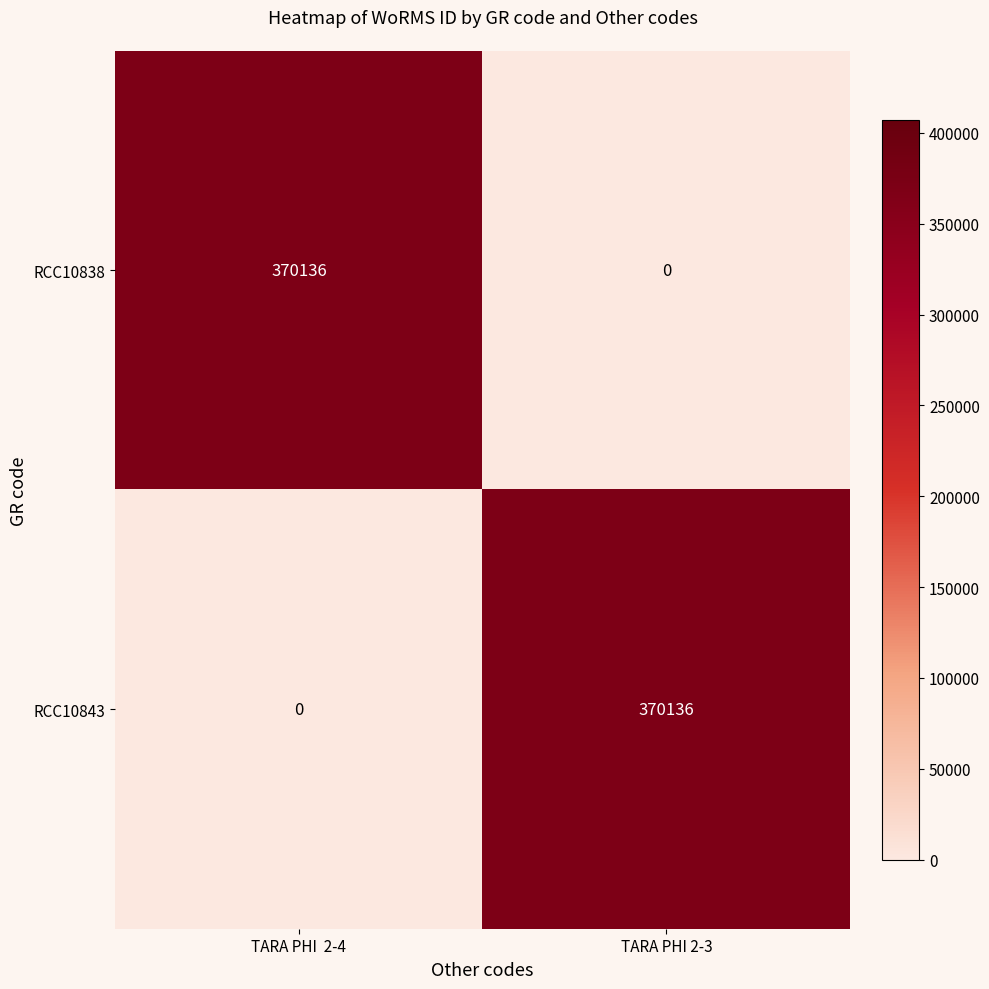

What is the total value across all series at TARA PHI  2-4?

370136